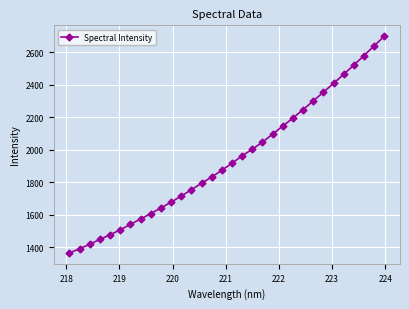

True or false: the data has more than 2 interior local peaks.

False